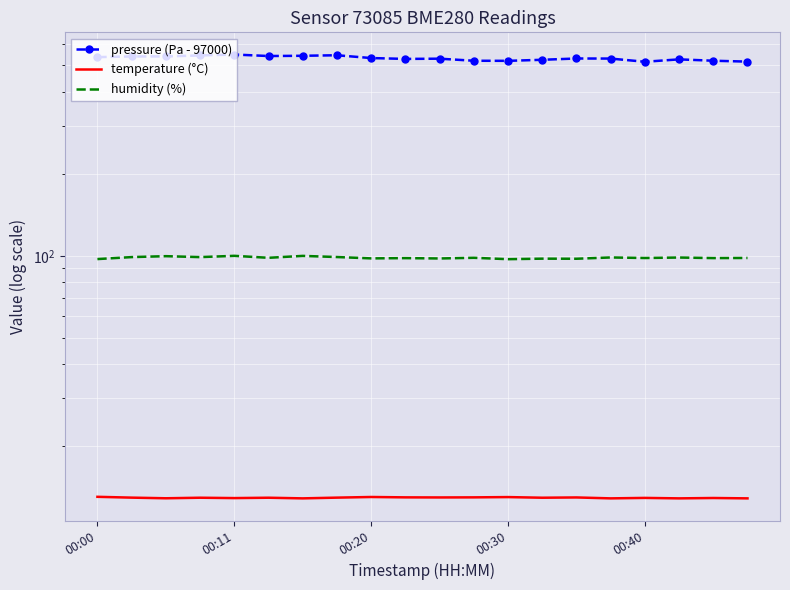

True or false: pressure (Pa - 97000) and humidity (%) intersect in this chart.

False